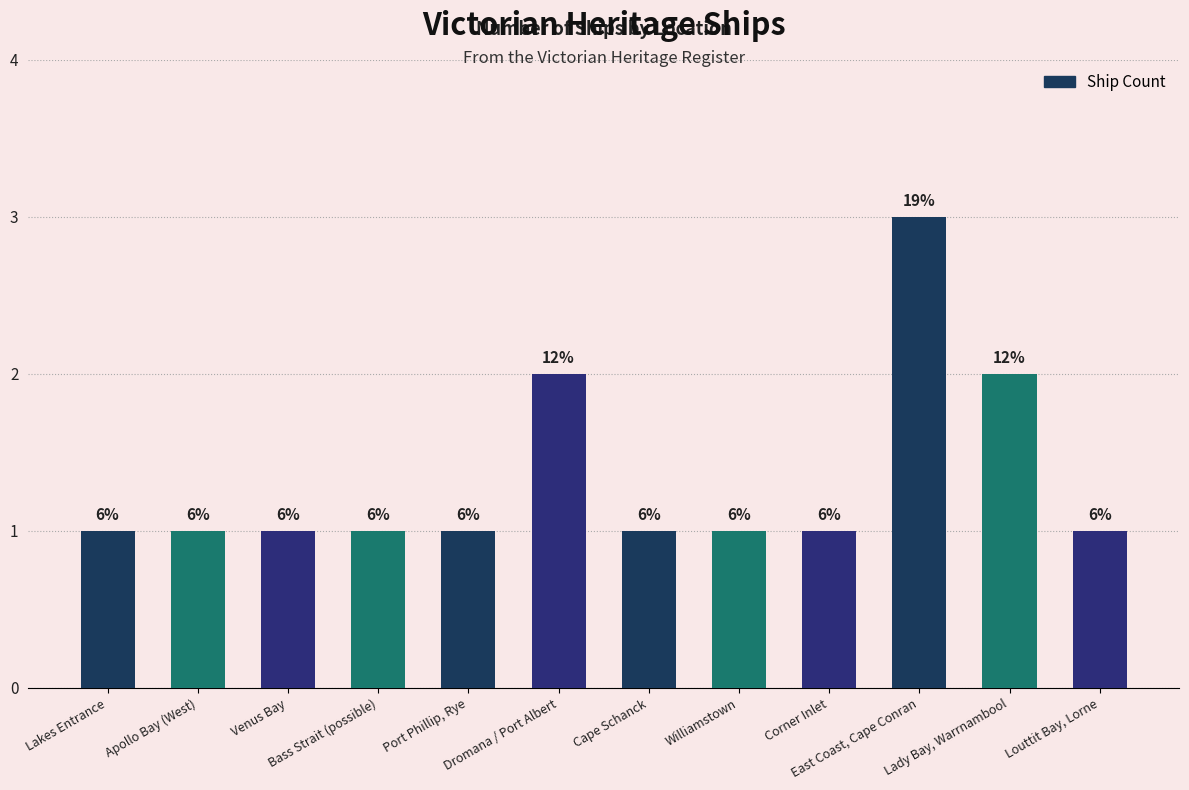

What is the sum of all values?

16